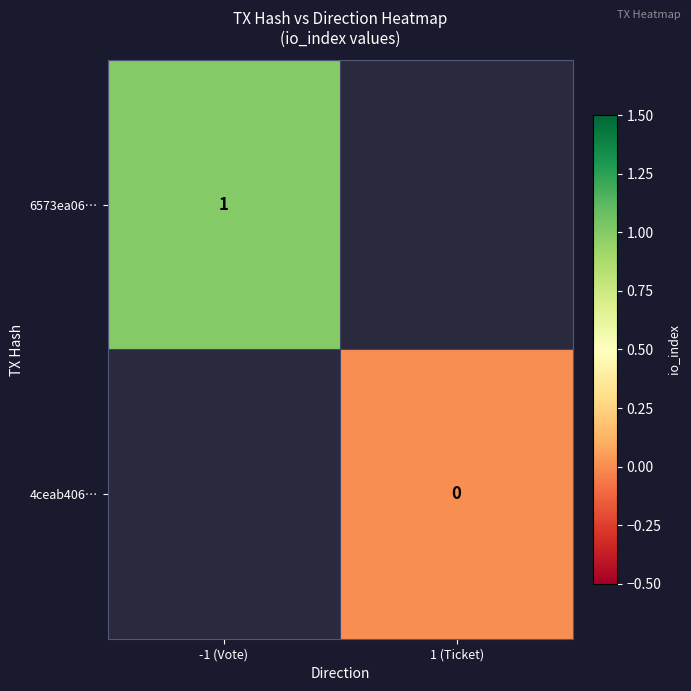

At how many categories does at least one series exceed 0?

1